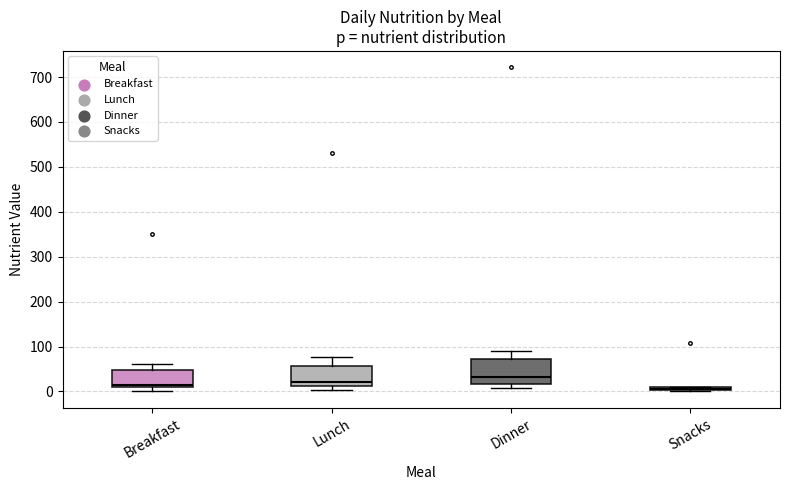

Where is the upper edge of the box for Snacks on the y-axis? The values are not printed on the chart, so give them approximately, as read against the axis.

10